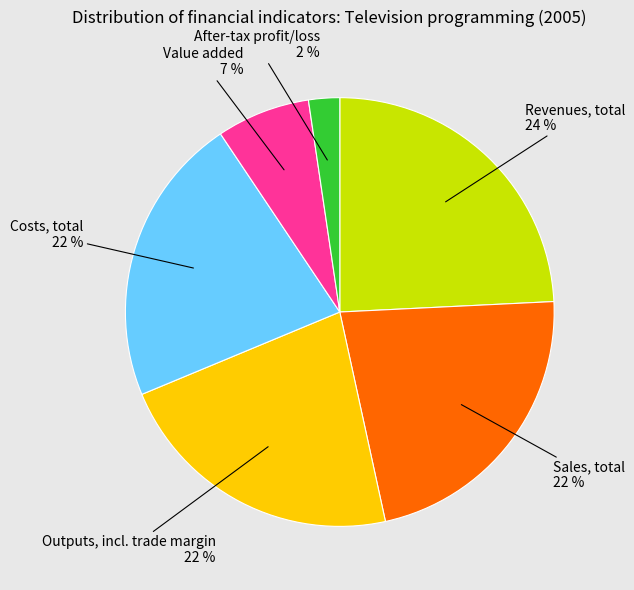

To the nearest percent, what is the average slice percentage?

17%